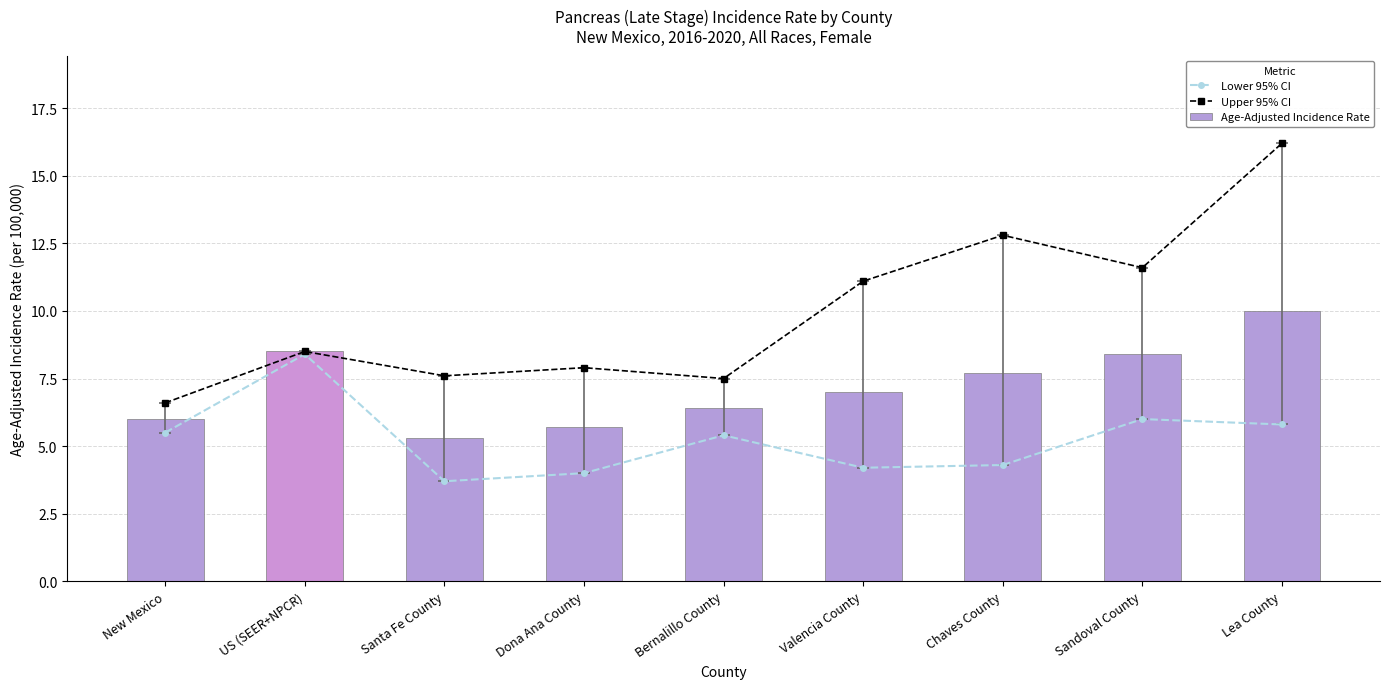

The value of Lower 95% CI at Valencia County is 4.2. True or false?

True